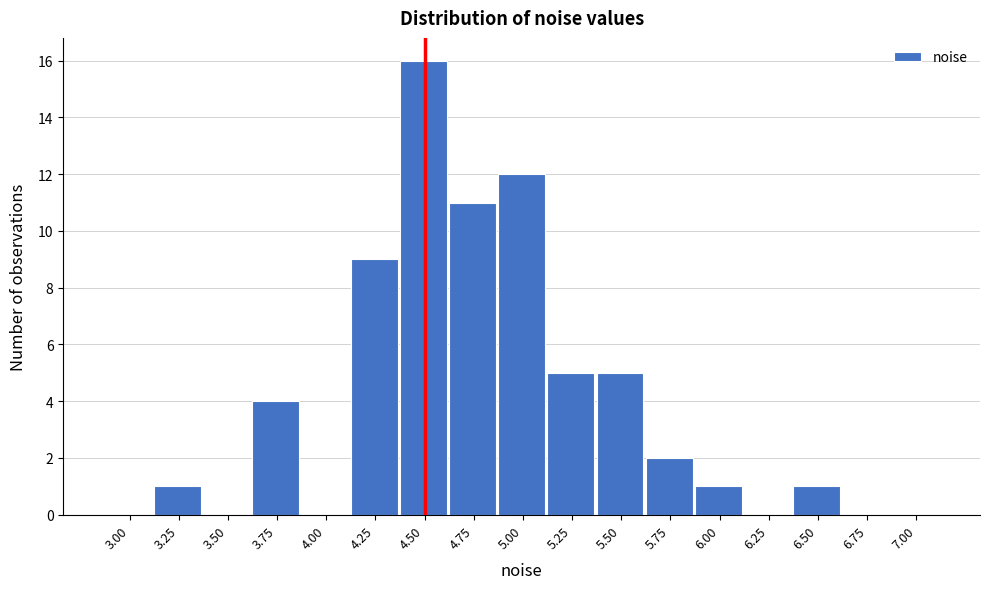

Reading right to left, extract all data points from this chart.

7.00=0	6.75=0	6.50=1	6.25=0	6.00=1	5.75=2	5.50=5	5.25=5	5.00=12	4.75=11	4.50=16	4.25=9	4.00=0	3.75=4	3.50=0	3.25=1	3.00=0